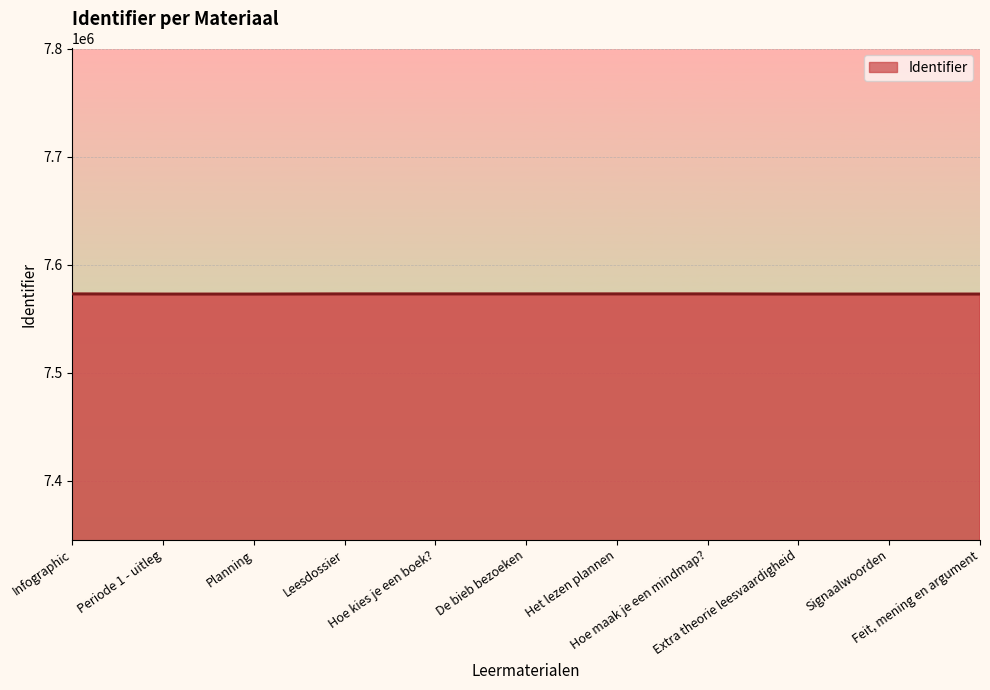

At which category does the chart reach its peak across all series?

Hoe maak je een mindmap?